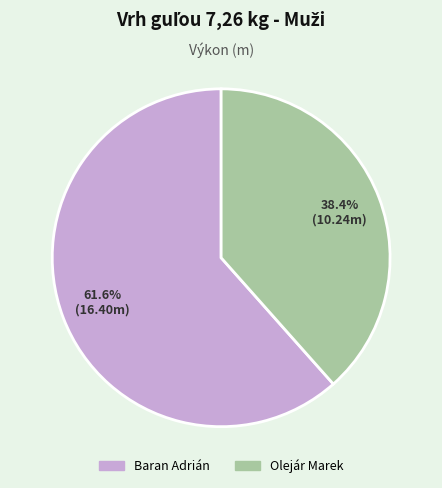

True or false: Olejár Marek accounts for 38% of the total.

True